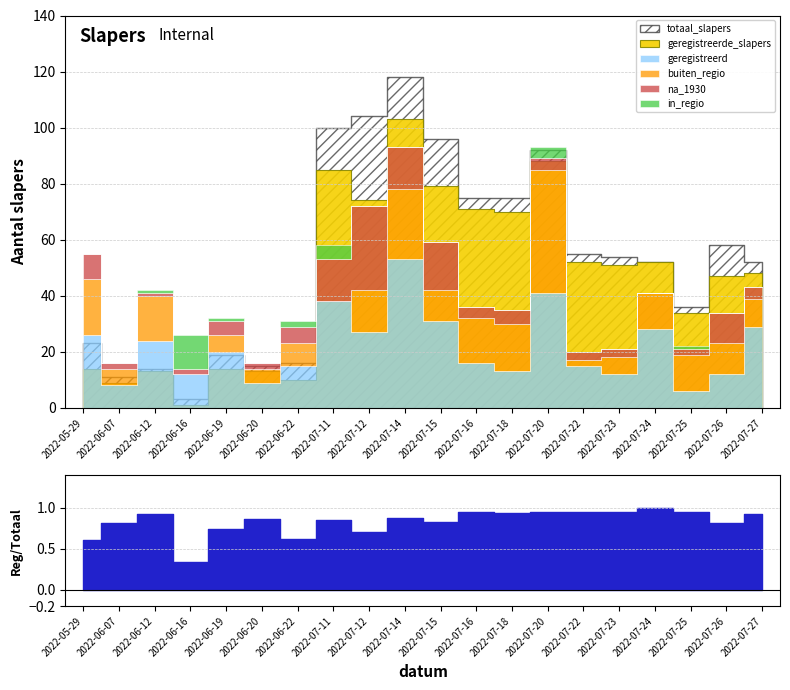

What is the spread (max minus min) of values at 2022-07-20?

88